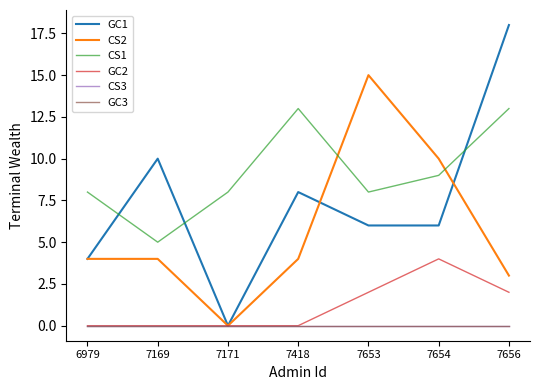

Is the value of GC2 at 7654 greater than the value of CS2 at 7169?

No